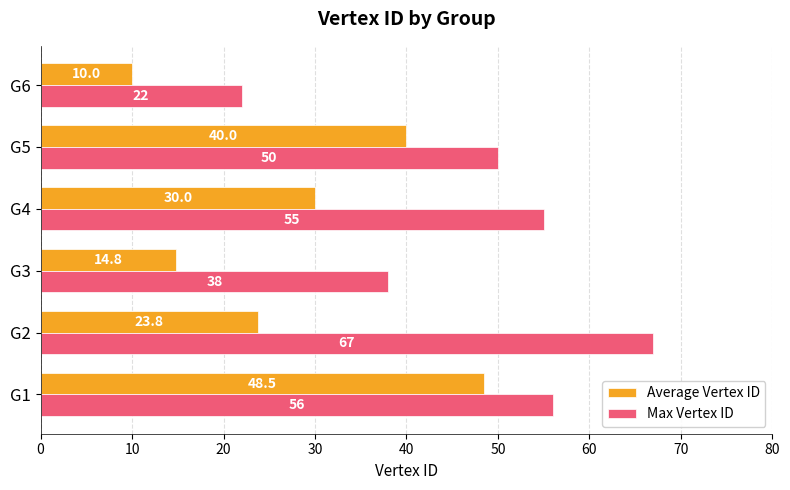

Which series has the largest total across all categories?

Max Vertex ID